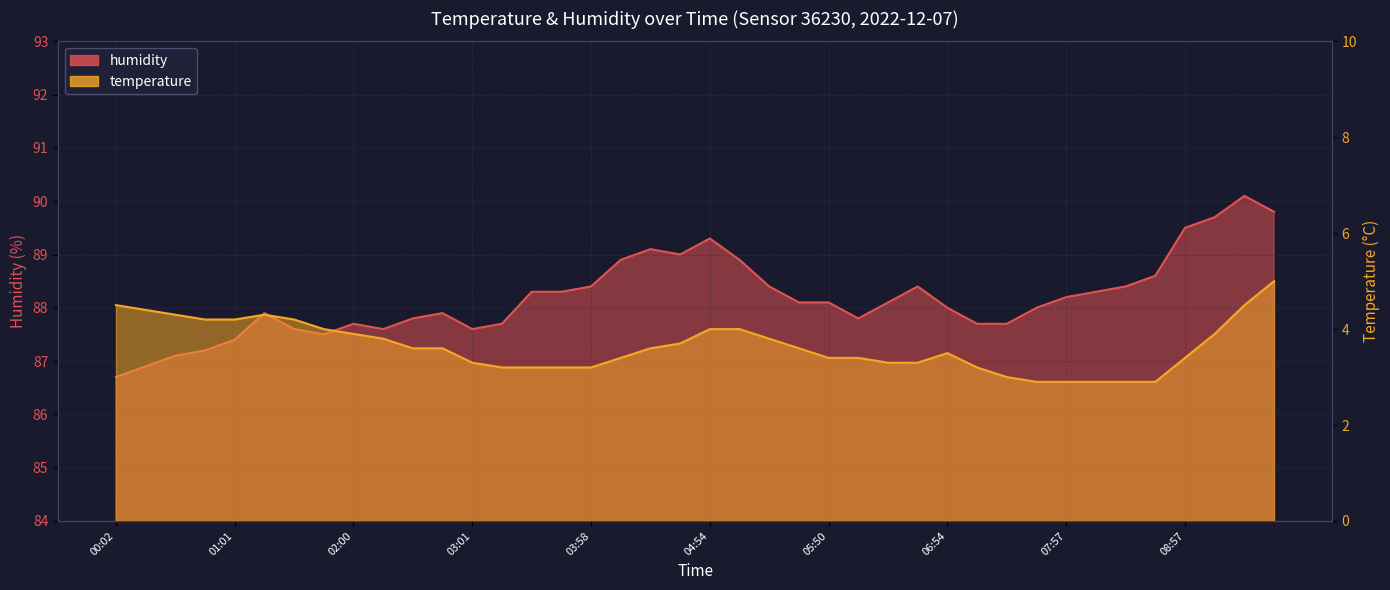

List the labels in order of humidity value, largest first.

09:27, 09:42, 09:12, 08:57, 04:54, 04:26, 04:40, 04:12, 05:08, 08:41, 03:58, 05:22, 06:36, 08:27, 03:29, 03:43, 08:13, 07:57, 05:36, 05:50, 06:21, 06:54, 07:42, 01:18, 02:45, 02:29, 06:06, 02:00, 03:15, 07:13, 07:28, 01:32, 02:14, 03:01, 01:46, 01:01, 00:45, 00:31, 00:16, 00:02